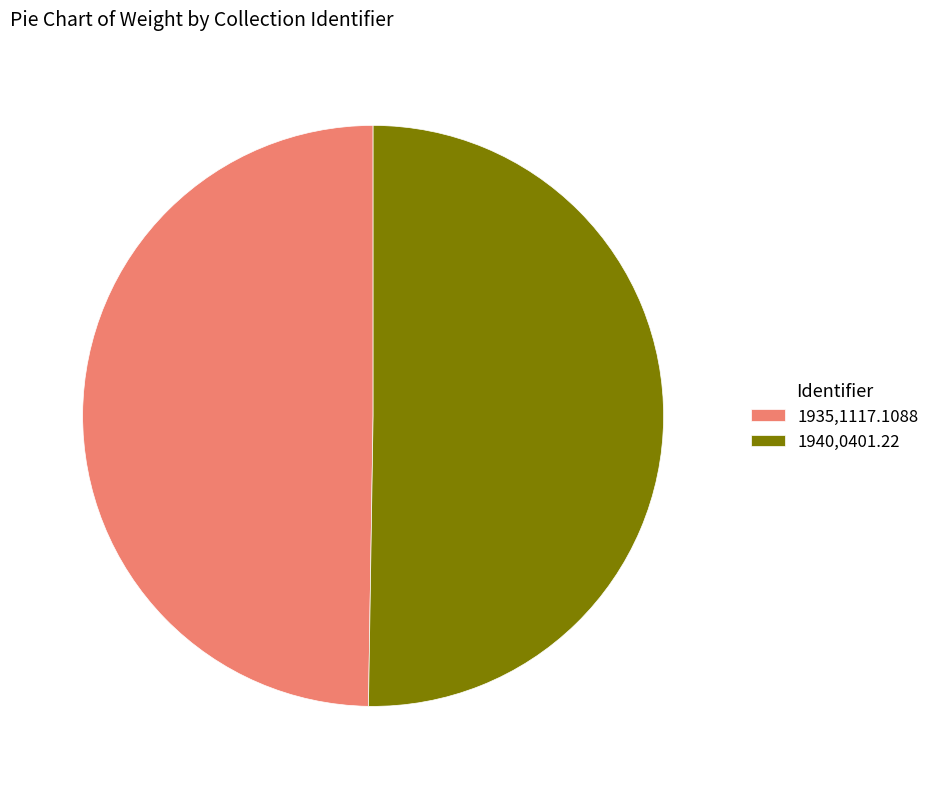

Which slice is the smallest?

1935,1117.1088